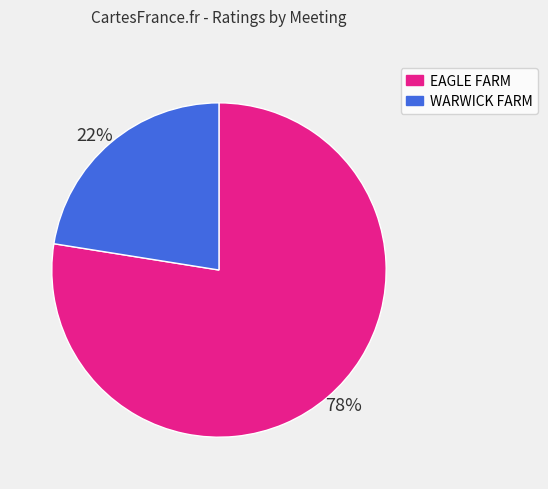

To the nearest percent, what is the average slice percentage?

50%